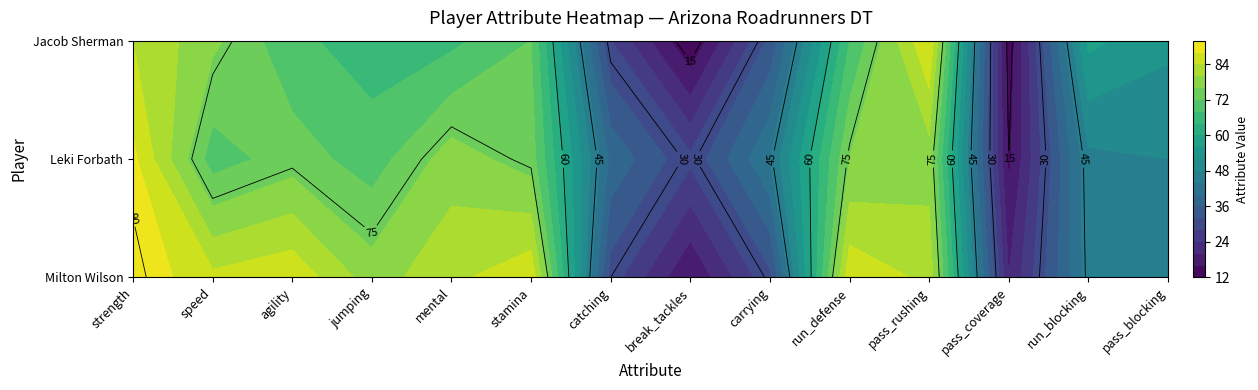

At how many categories does at least one series exceed 33?

12